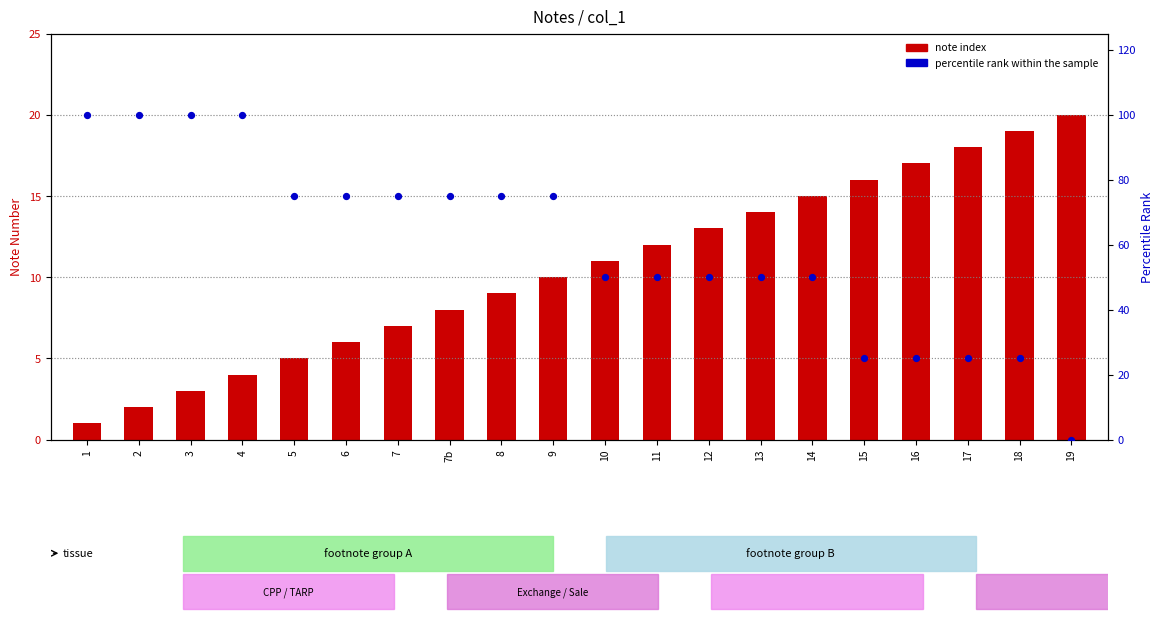

At which category is the sum across all series the highest?

4